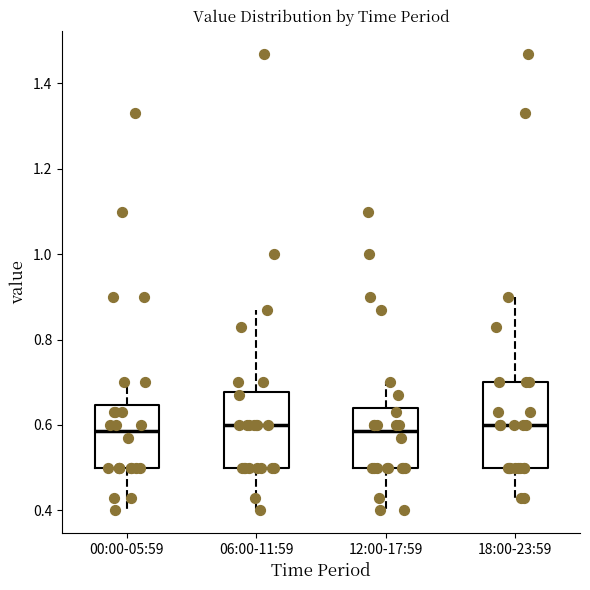

Where is the lower edge of the box for 06:00-11:59 on the y-axis? The values are not printed on the chart, so give them approximately, as read against the axis.

0.50